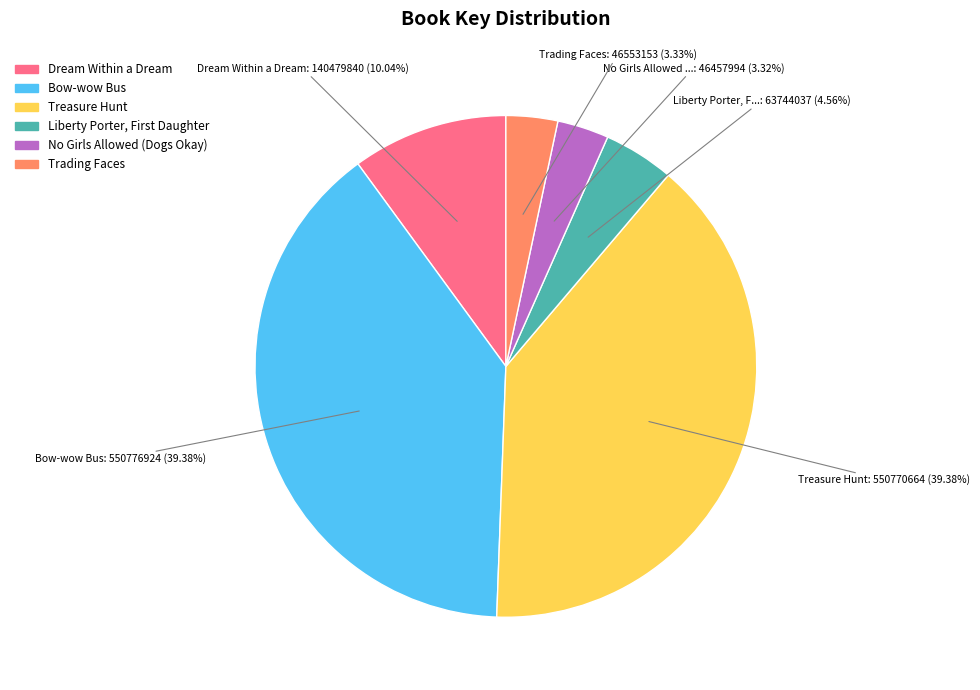

Combined, do Treasure Hunt and Dream Within a Dream account for over 50%?

No